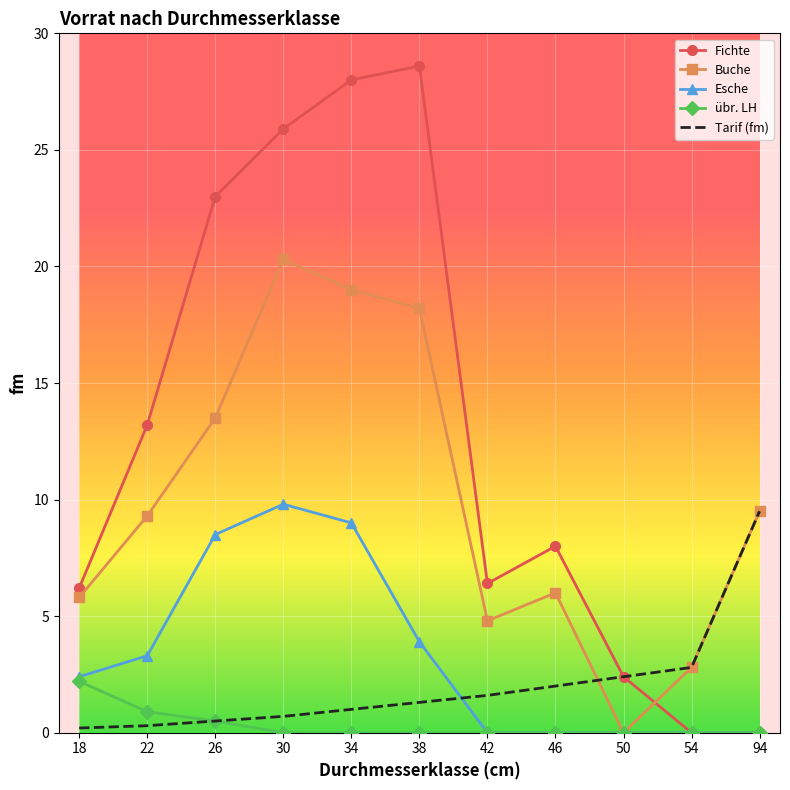

Is it true that Tarif (fm) equals 2.0 at 46?

True